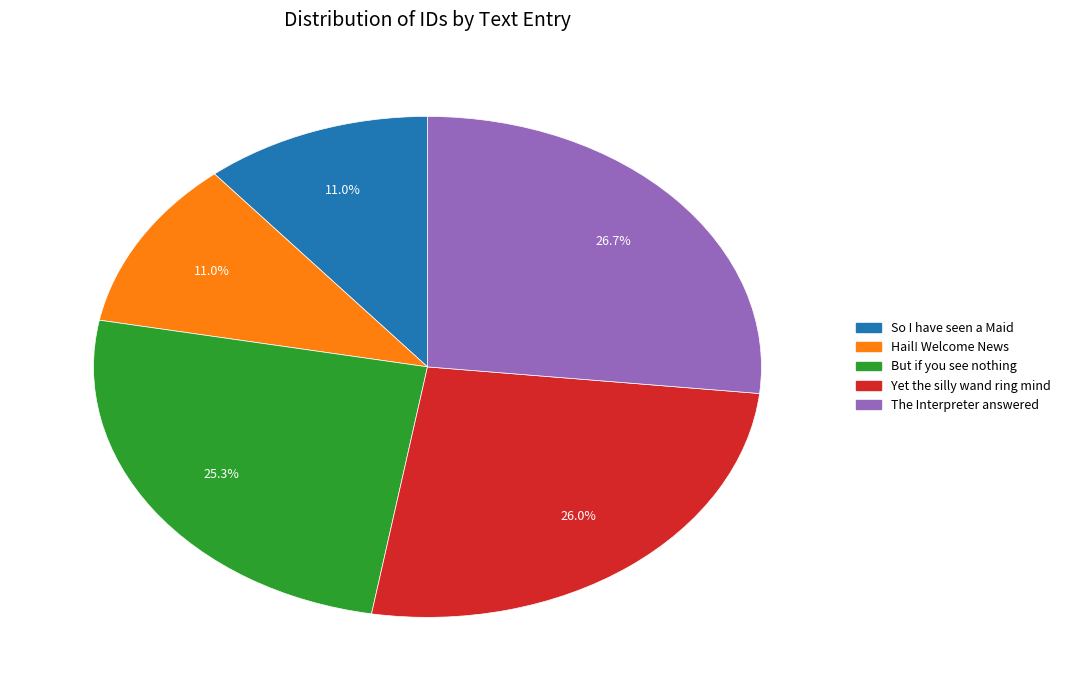

What is the largest slice in the pie chart?

The Interpreter answered